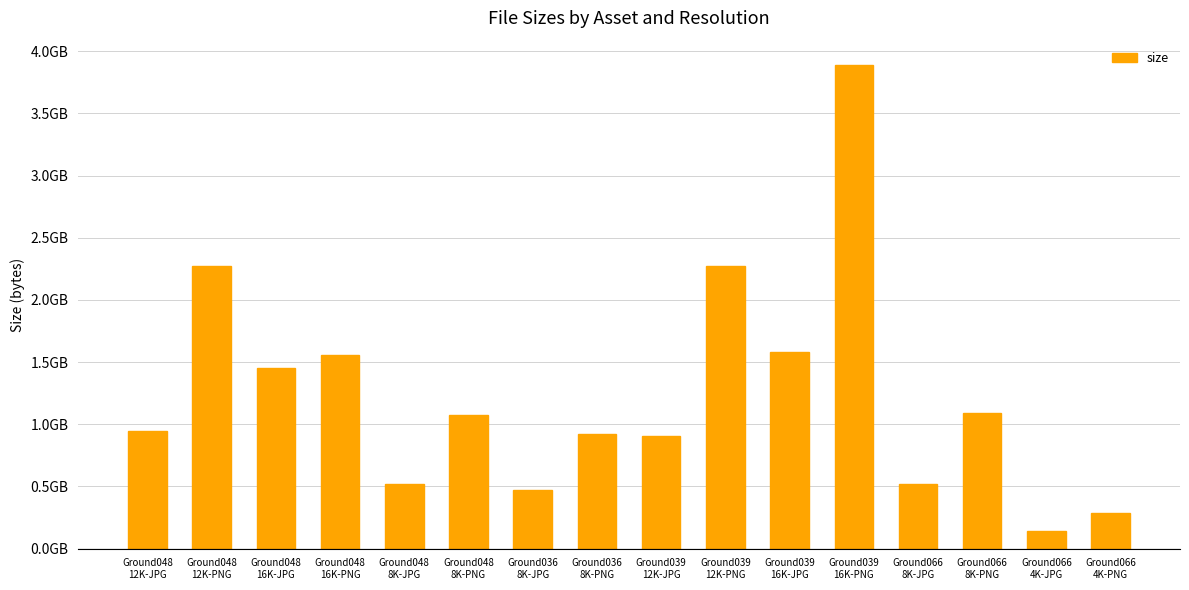

True or false: the data shows 1995181441 at Ground048
16K-JPG.

False